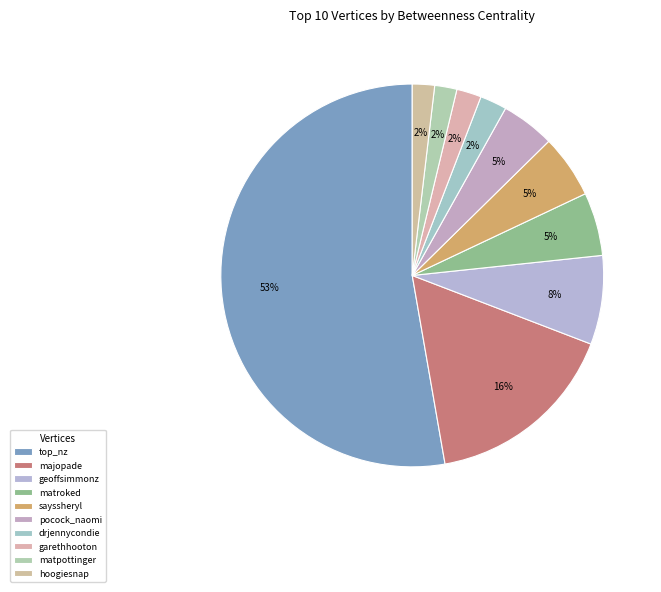

Rank the categories by value from lowest to highest.

matpottinger, hoogiesnap, garethhooton, drjennycondie, pocock_naomi, matroked, sayssheryl, geoffsimmonz, majopade, top_nz